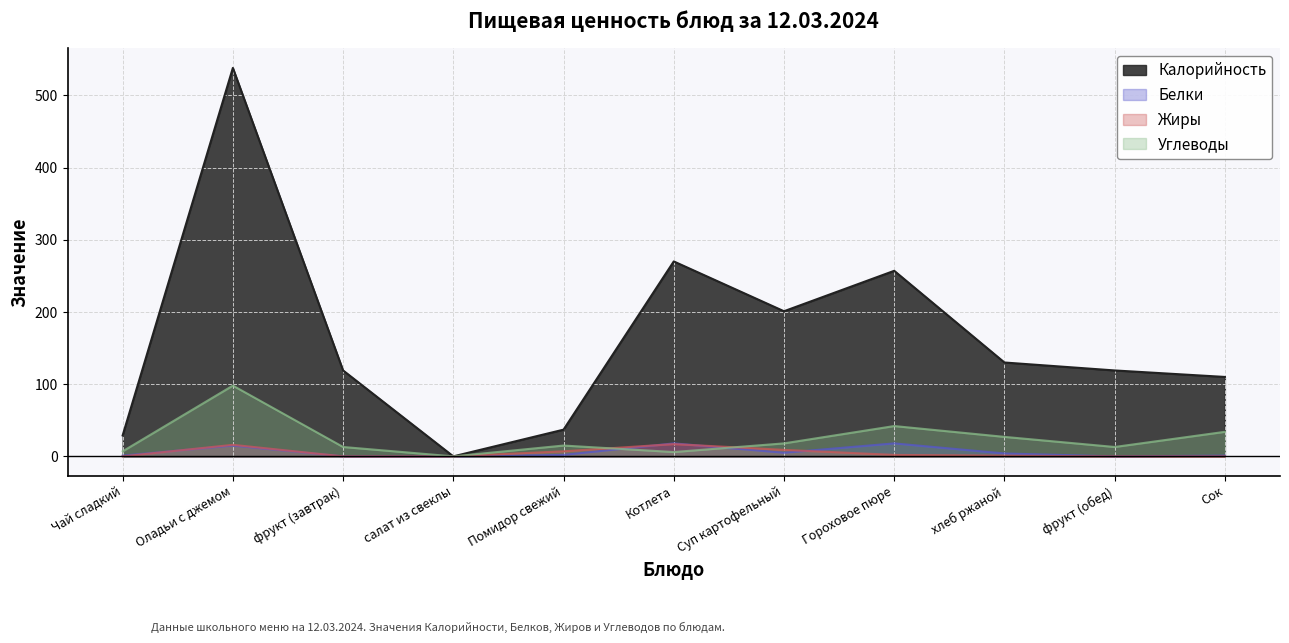

What is the sum of all Жиры values?

52